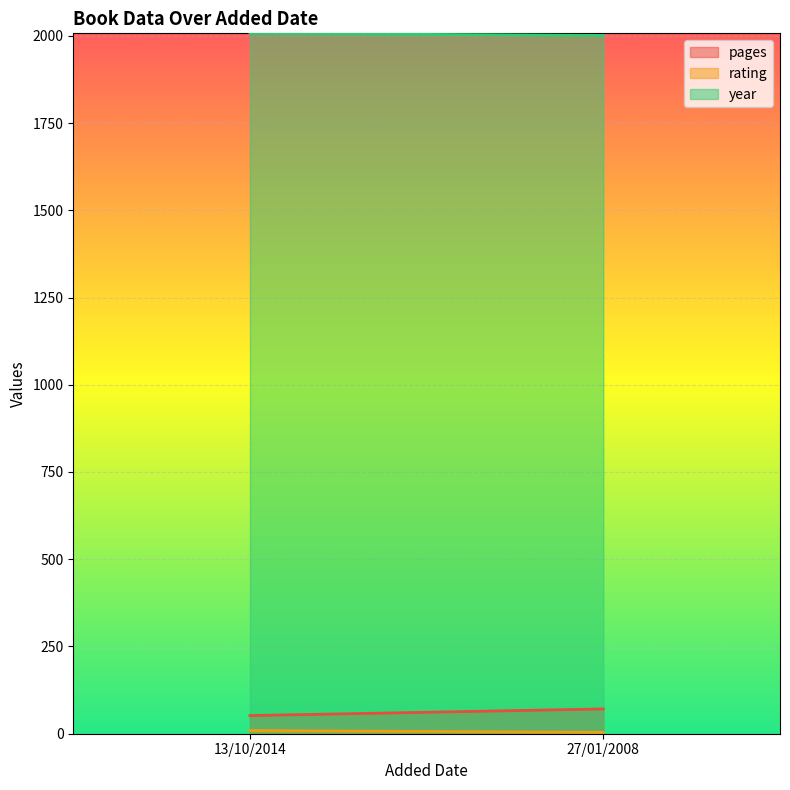

How many lines are shown in the chart?

3